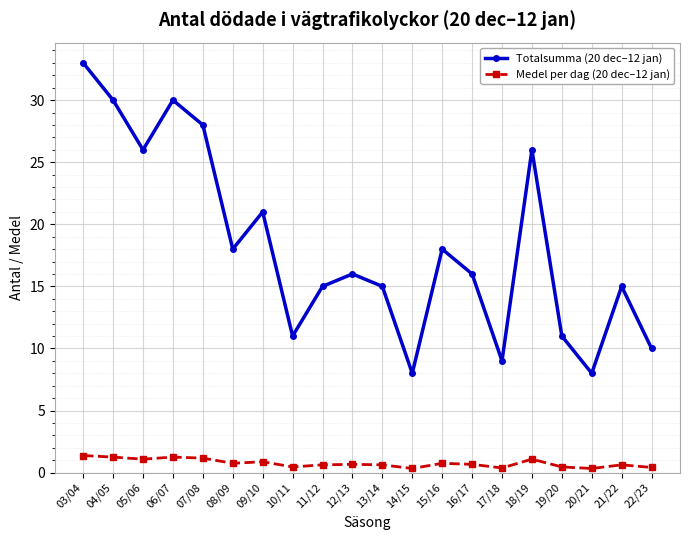

What is the minimum value for Totalsumma (20 dec–12 jan)?

8.0